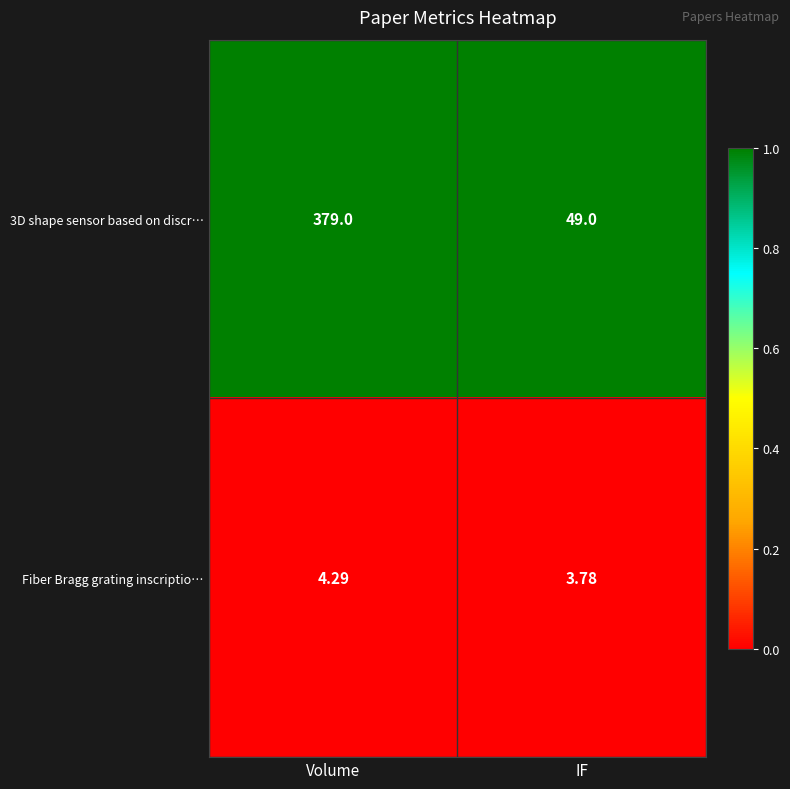

At which category does the chart reach its minimum across all series?

IF